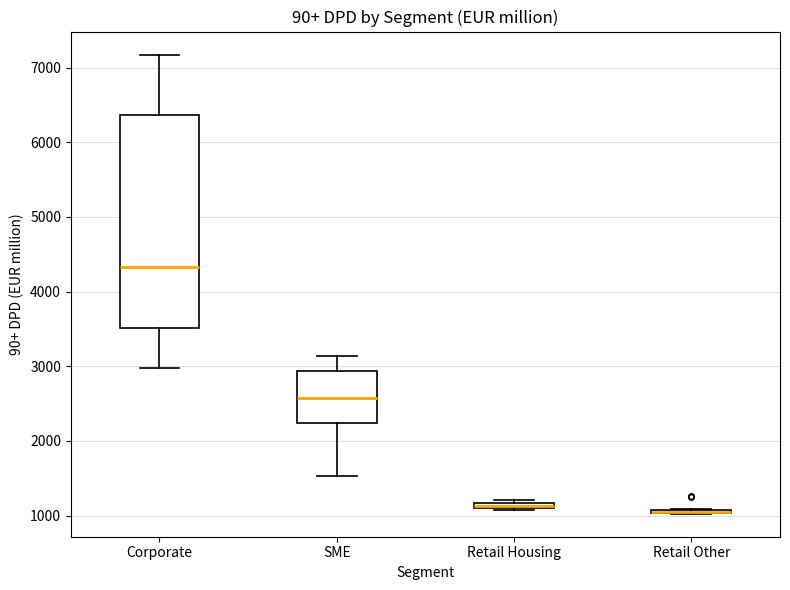

Where is the lower edge of the box for Retail Other on the y-axis? The values are not printed on the chart, so give them approximately, as read against the axis.

1000